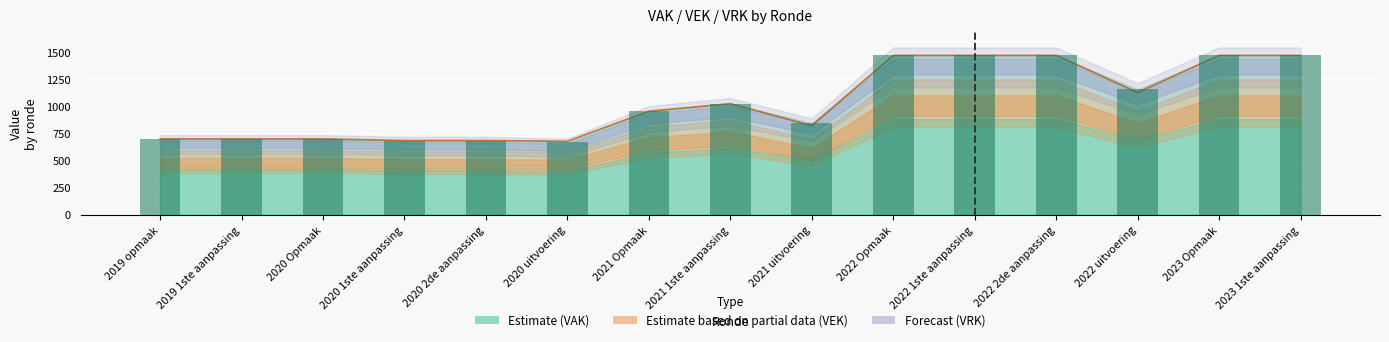

What is the difference between the maximum and second lowest values in the VEK series?

785